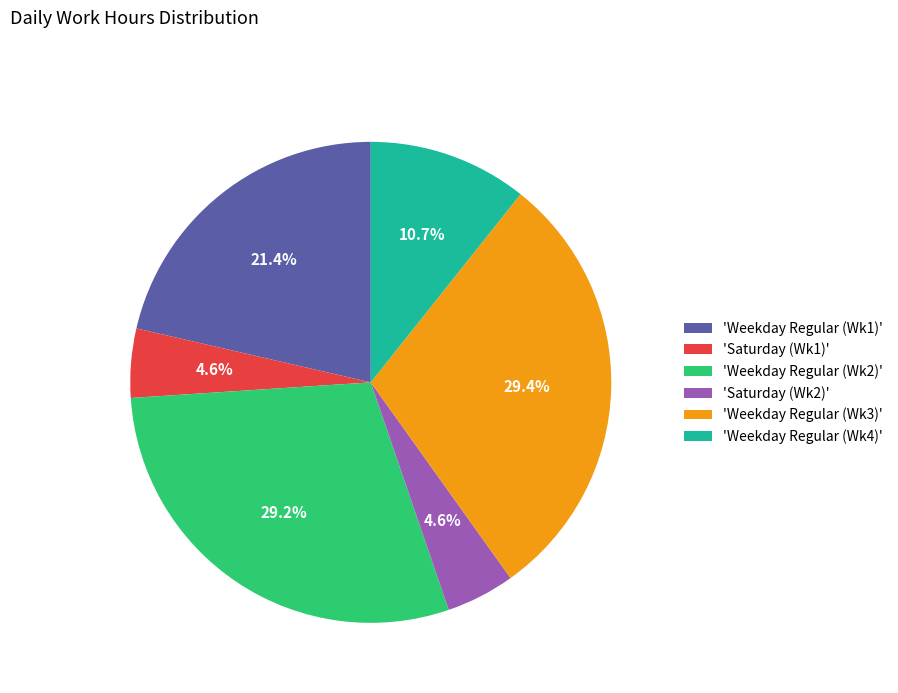

What is the total percentage of 'Weekday Regular (Wk3)' and 'Weekday Regular (Wk2)'?

58.7%